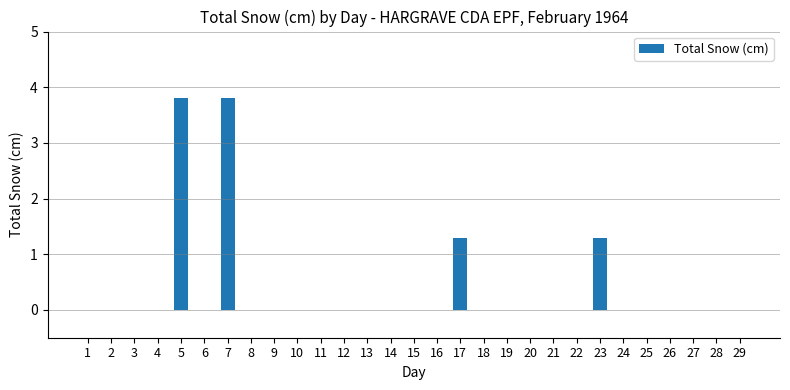

The chart shows a value of -1.3 at 13. True or false?

False